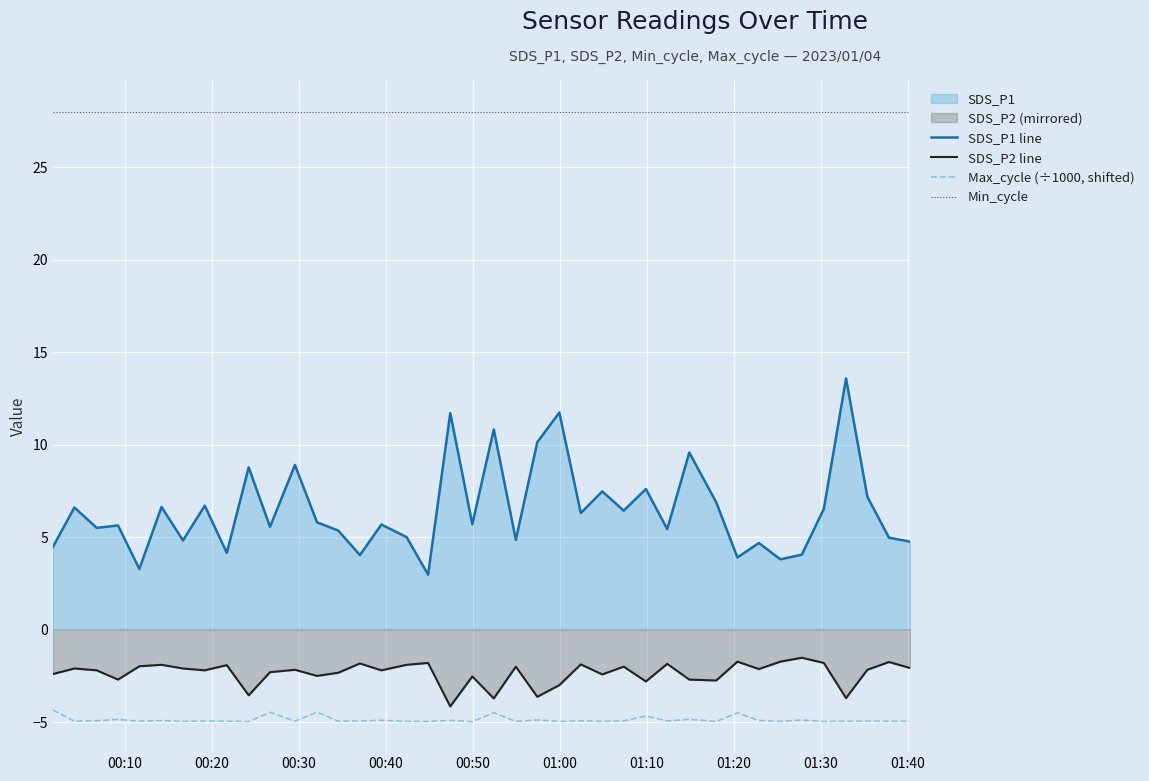

Which series has the largest range (max minus min)?

SDS_P1 line